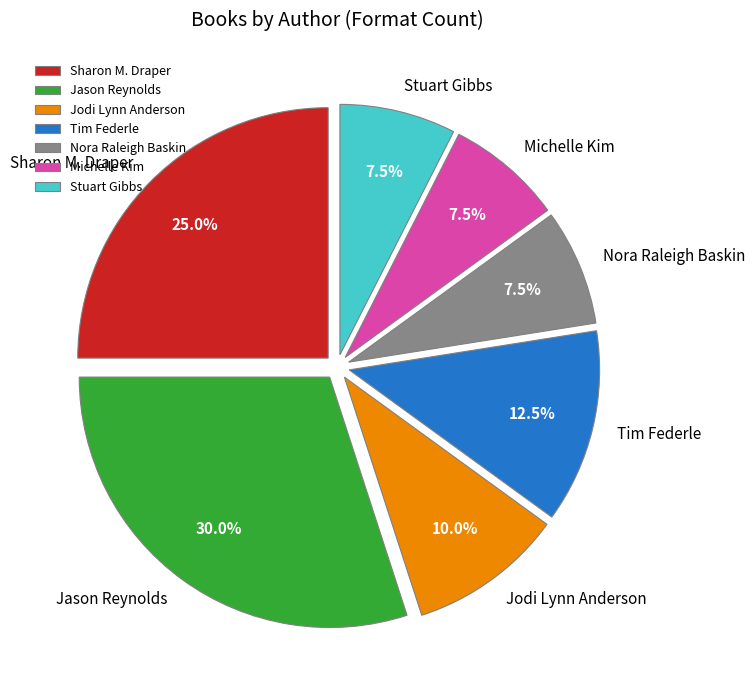

What is the largest slice in the pie chart?

Jason Reynolds